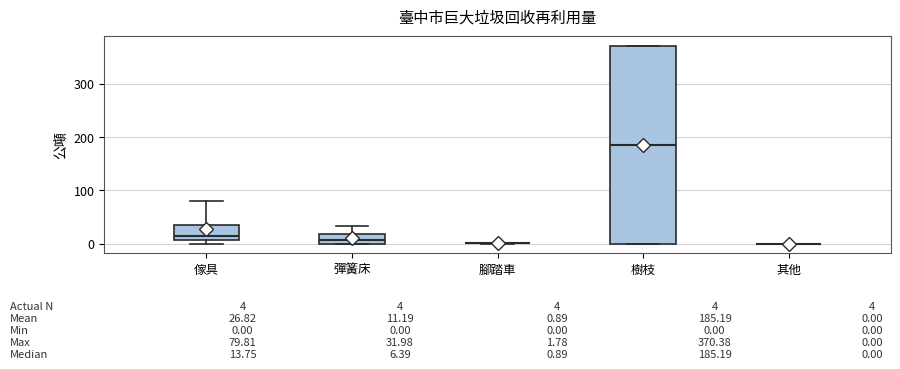

Which box is the tallest, from its lower edge to its upper edge?

樹枝